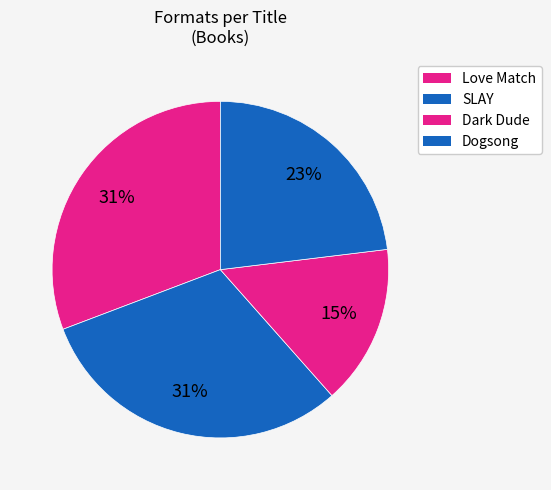

Is it true that Dark Dude is 15% of the pie?

True